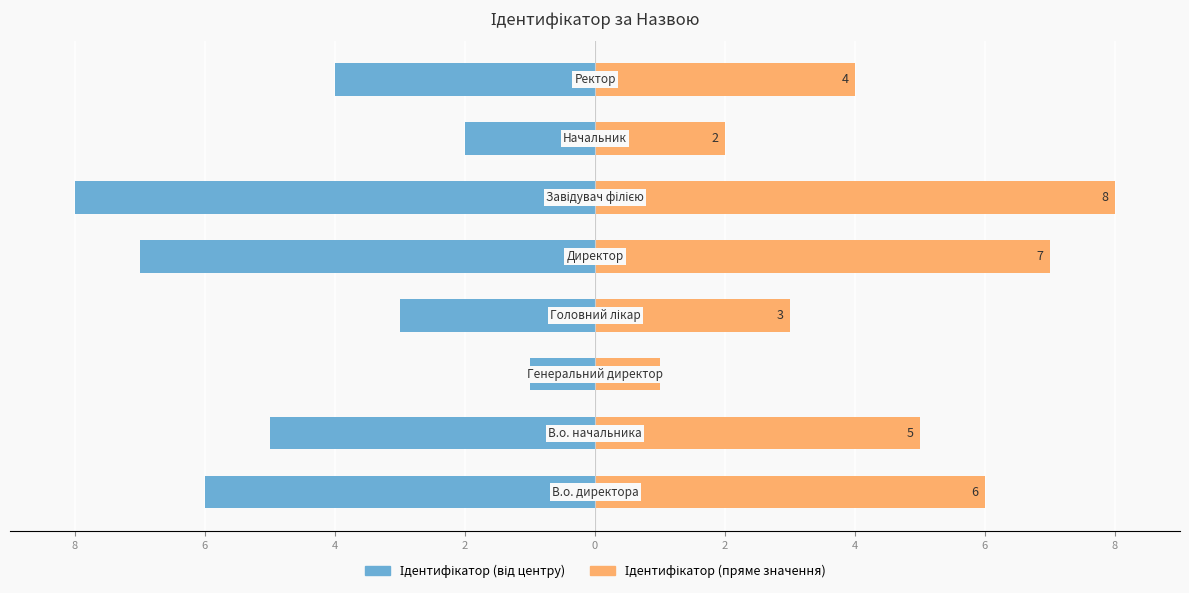

How many groups of bars are there?

8